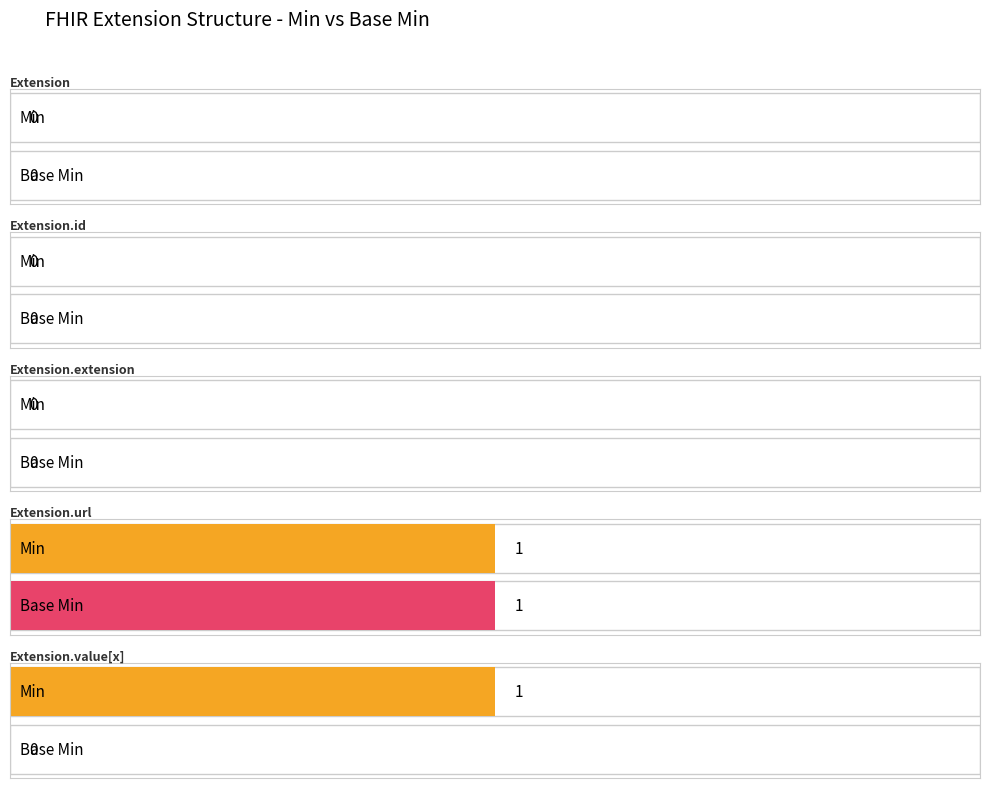

How many bars are there in each group?

2